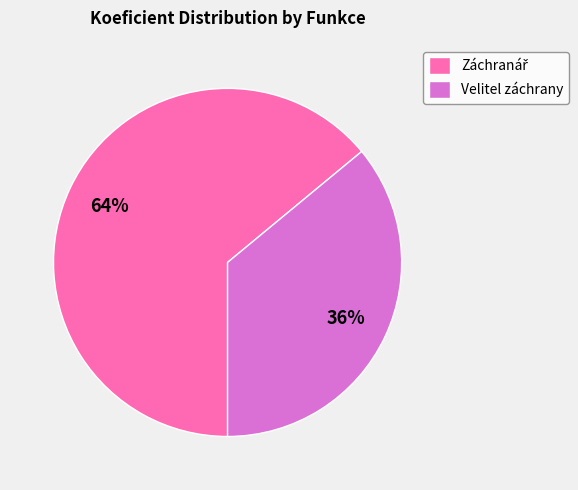

The Velitel záchrany slice represents 45% of the pie. True or false?

False